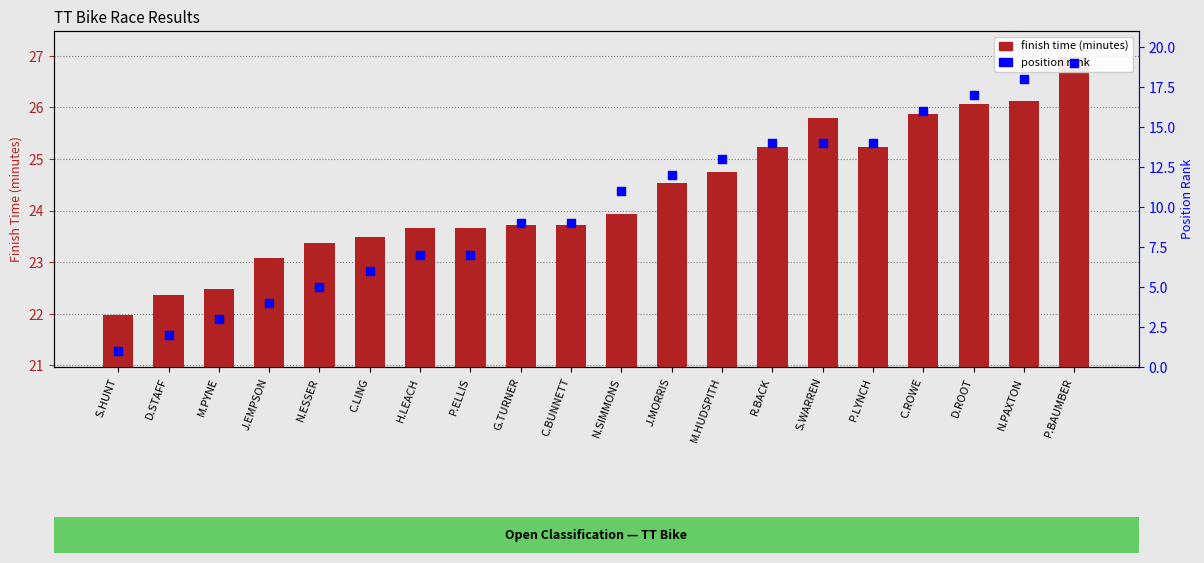

At how many categories does at least one series exceed 7?

20